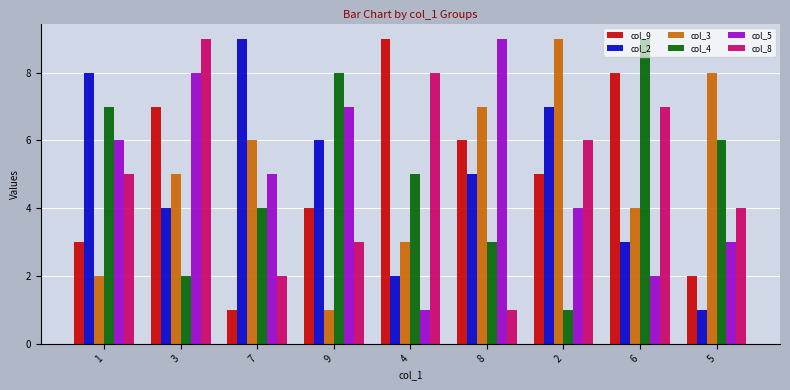

What is the value of the col_2 bar at the 6th from the left?

5